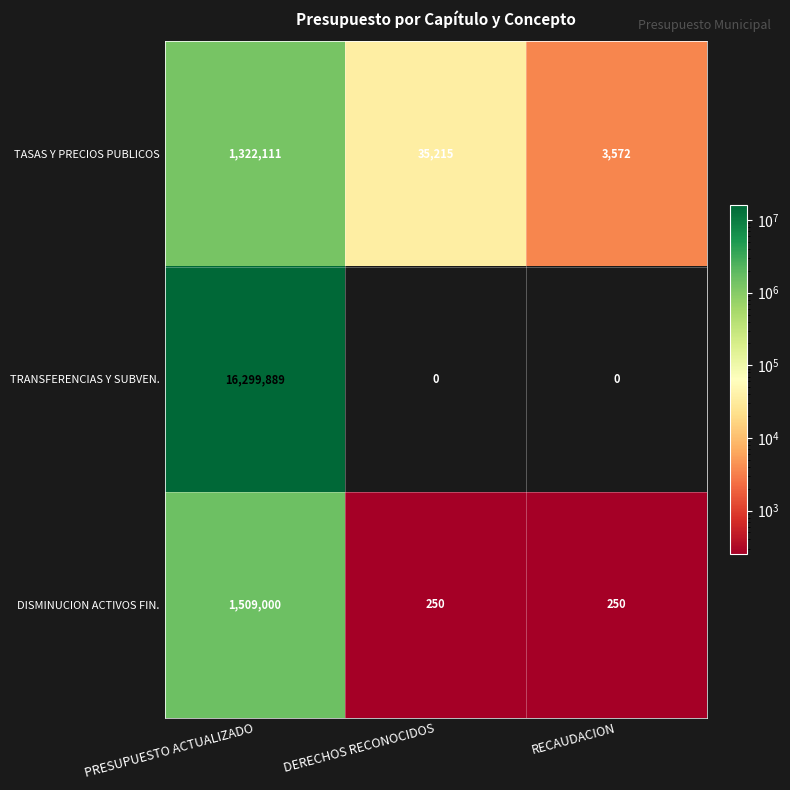

The value of TRANSFERENCIAS Y SUBVEN. at DERECHOS RECONOCIDOS is 0. True or false?

True